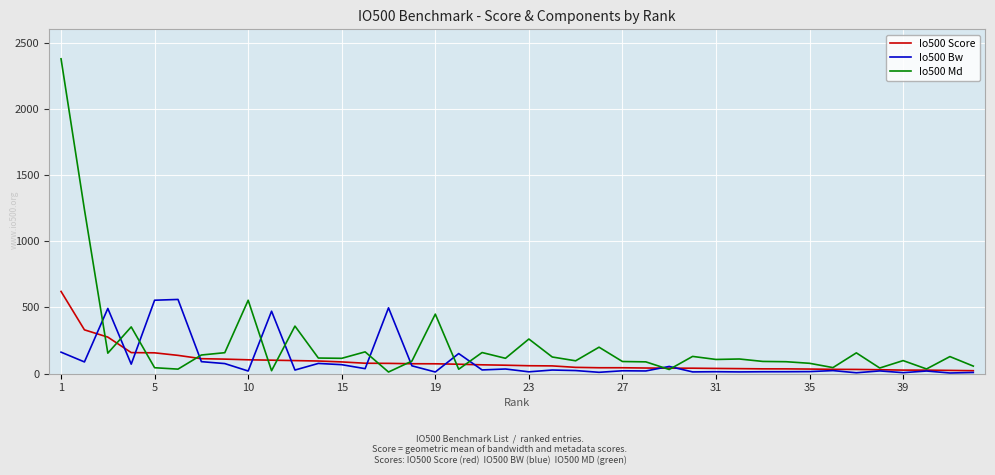

Which series has the widest spread of values?

Io500 Md